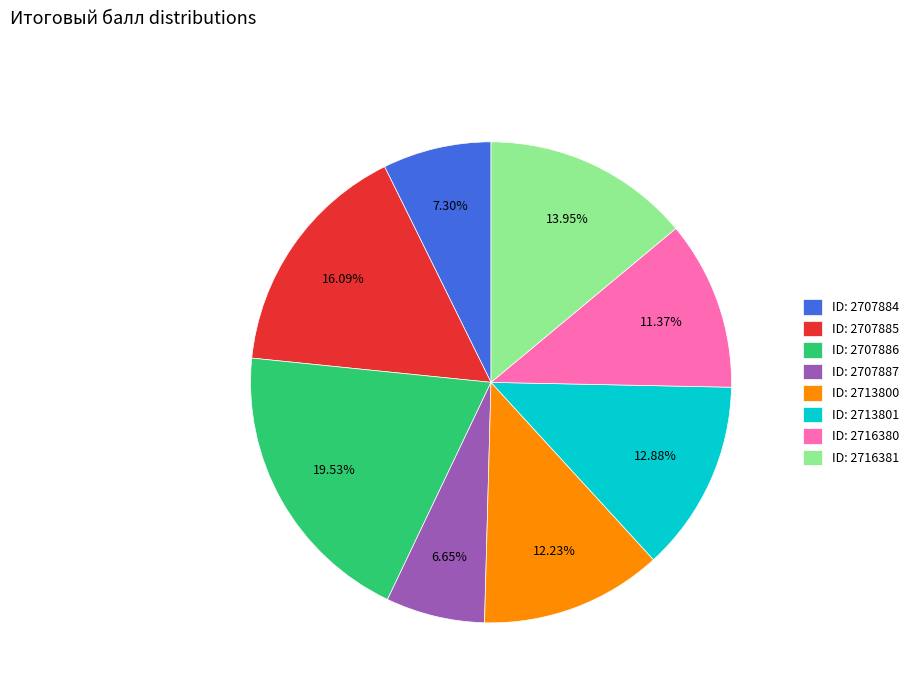

Rank the categories by value from lowest to highest.

ID: 2707887, ID: 2707884, ID: 2716380, ID: 2713800, ID: 2713801, ID: 2716381, ID: 2707885, ID: 2707886